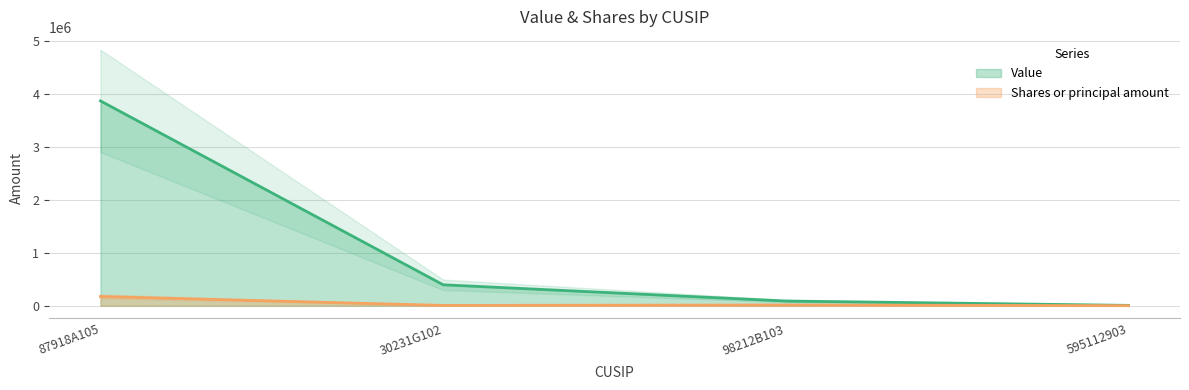

Where does the Shares or principal amount series first go above 13277?

87918A105